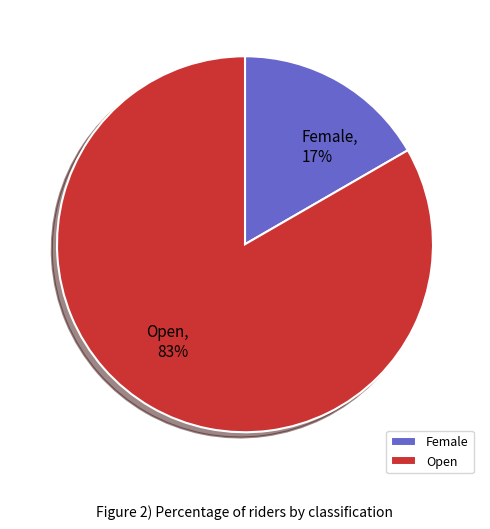

How many segments does this pie chart have?

2